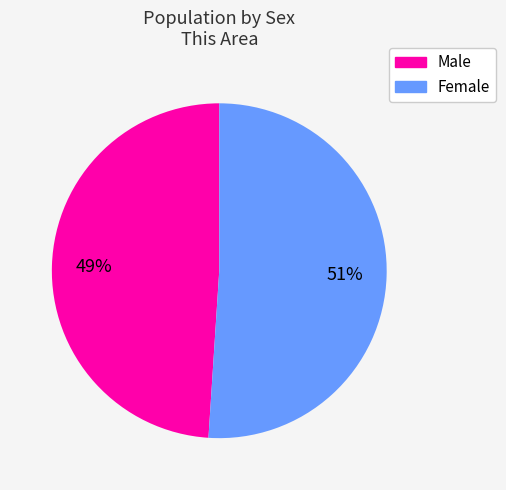

To the nearest percent, what is the difference between the largest and smallest slice percentages?

2%